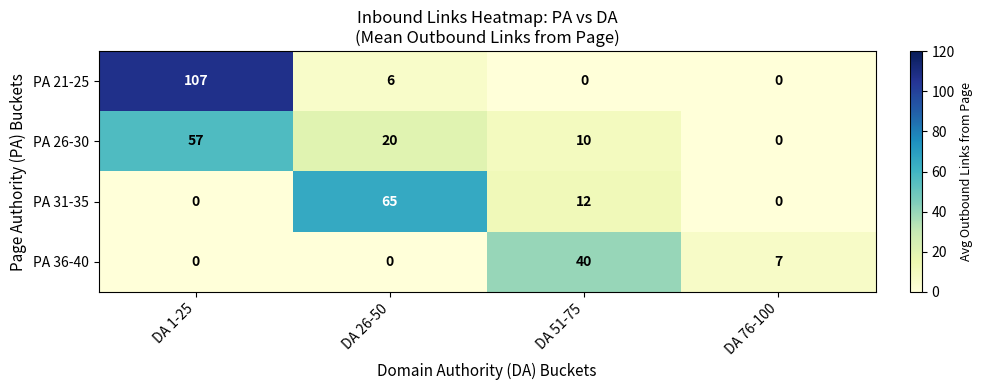

Reading left to right, what are all the values shown in this chart?

PA 21-25: 107	6	0	0
PA 26-30: 57	20	10	0
PA 31-35: 0	65	12	0
PA 36-40: 0	0	40	7